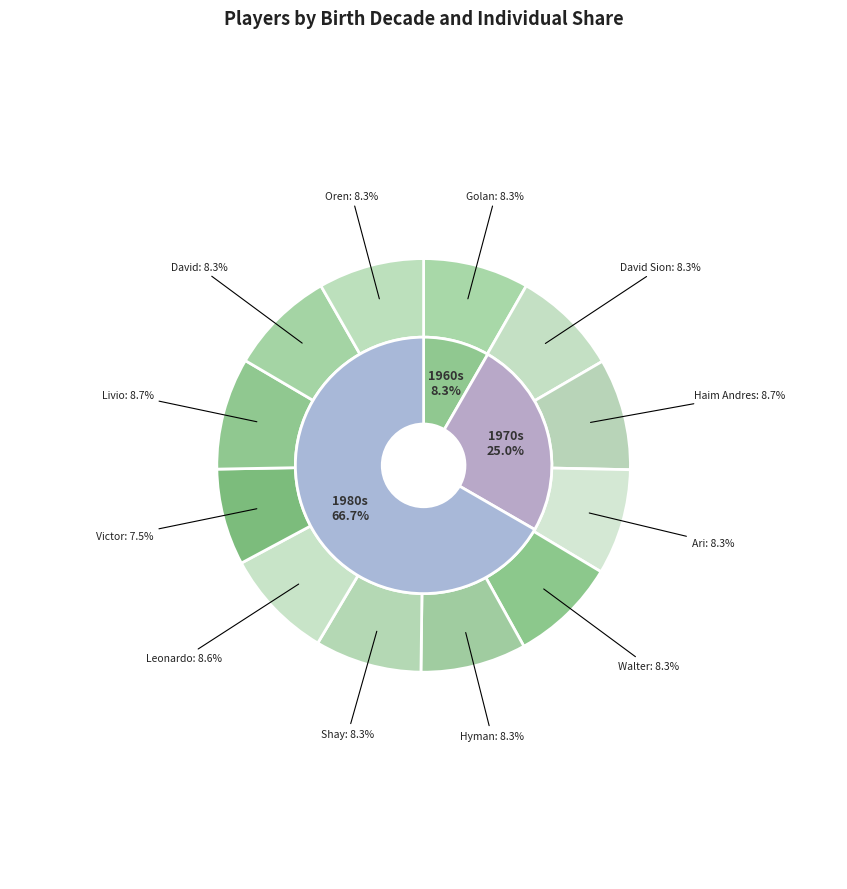

Approximately how many times larger is the value at David compared to Golan?

1.0